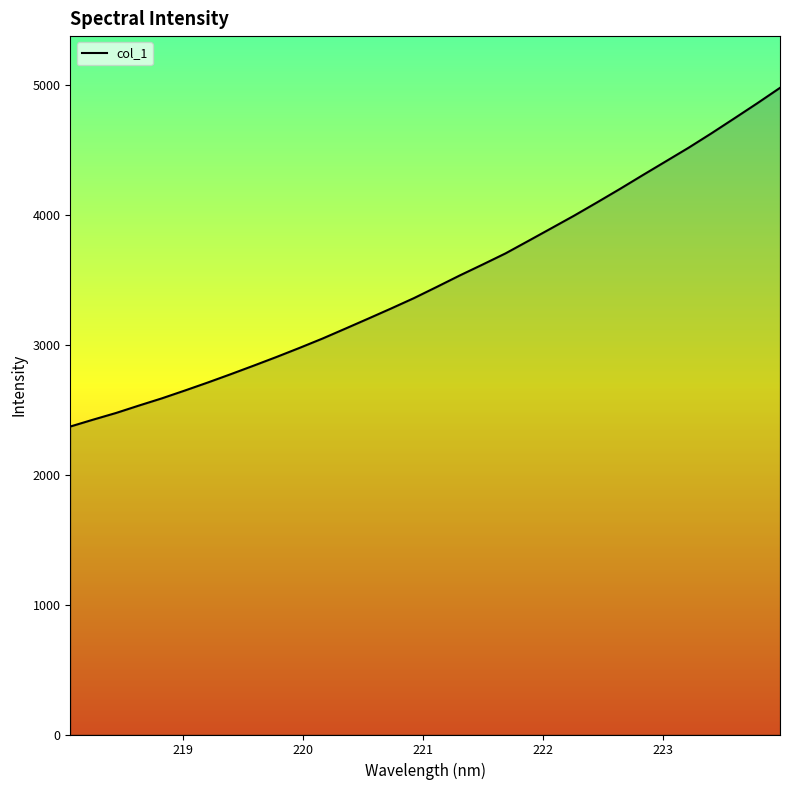

What is the average value?

3502.1